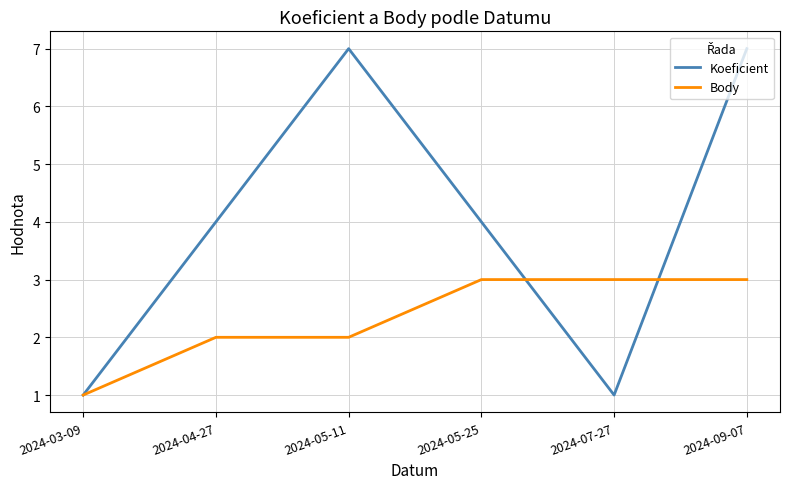

The value of Body at 2024-07-27 is 5. True or false?

False